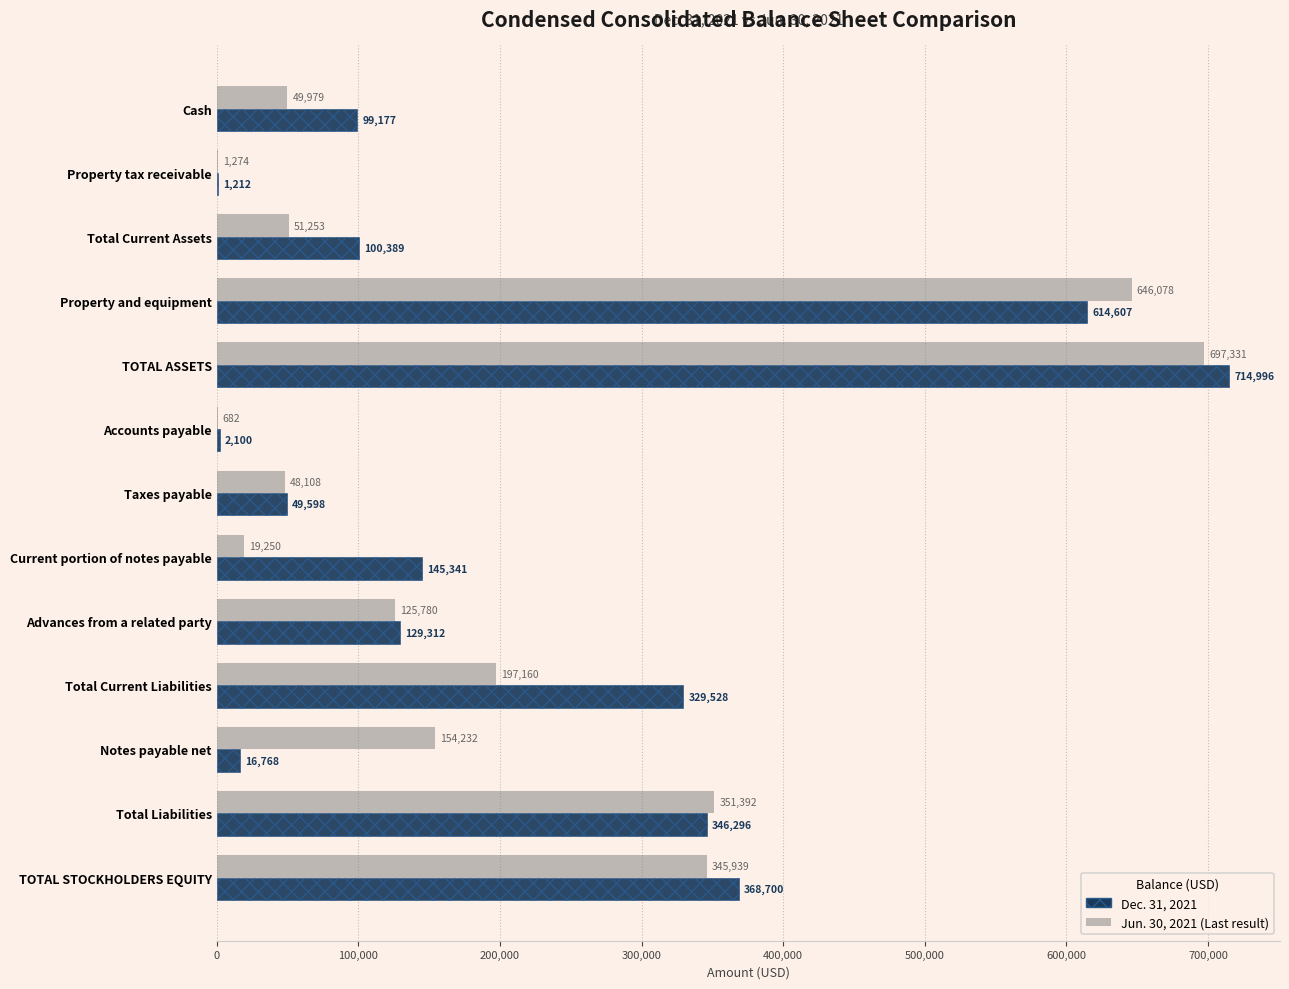

Which label corresponds to the largest value in the chart?

TOTAL ASSETS